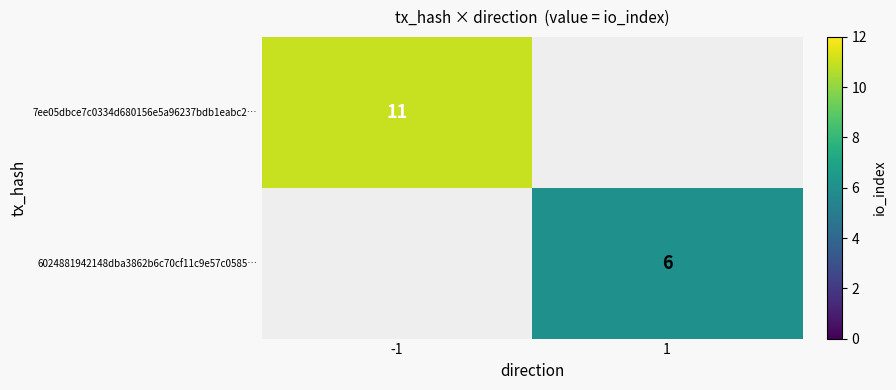

Is it true that 6024881942148dba3862b6c70cf11c9e57c0585… equals 6 at 1?

True